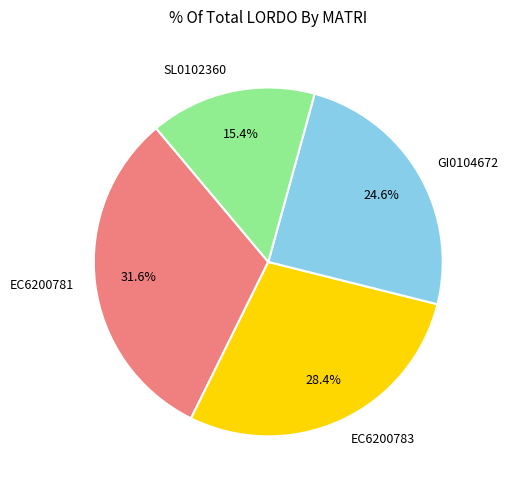

True or false: EC6200781 accounts for 20% of the total.

False